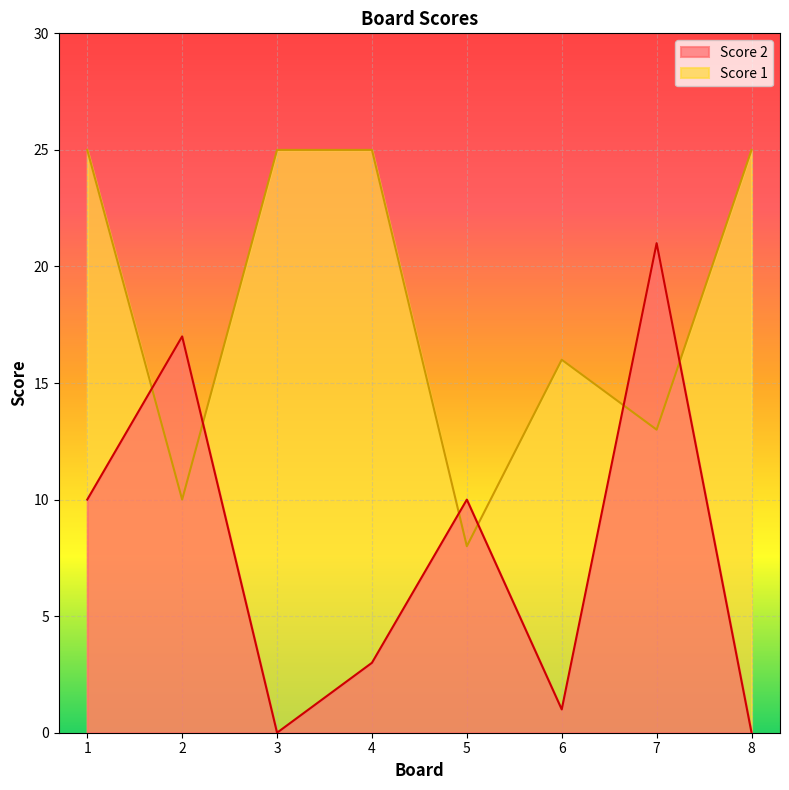

List the series in order of their overall mean, lowest first.

Score 2, Score 1